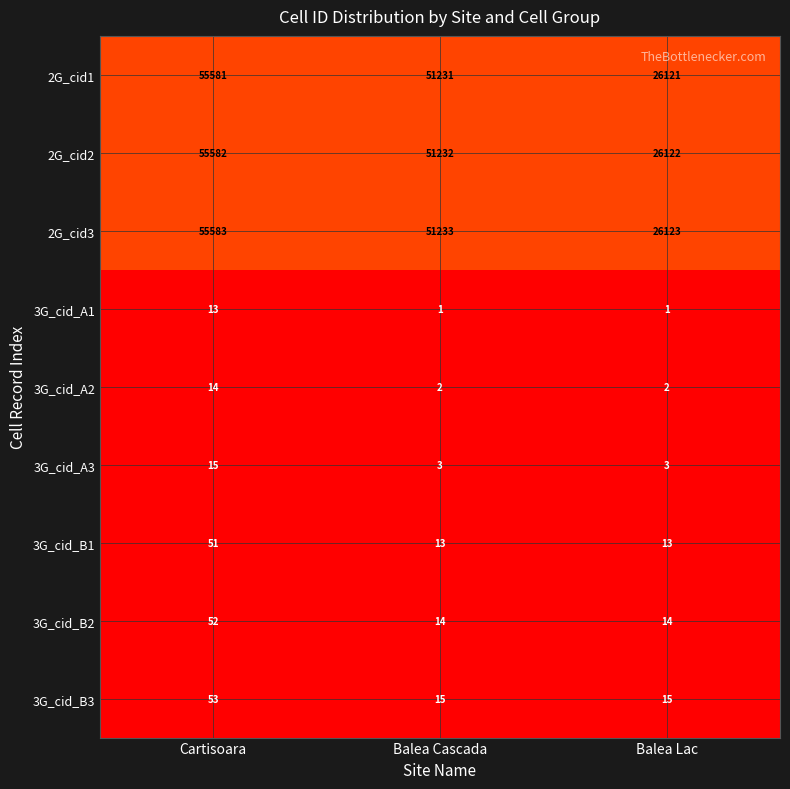

What is the spread (max minus min) of values at Balea Lac?

26122